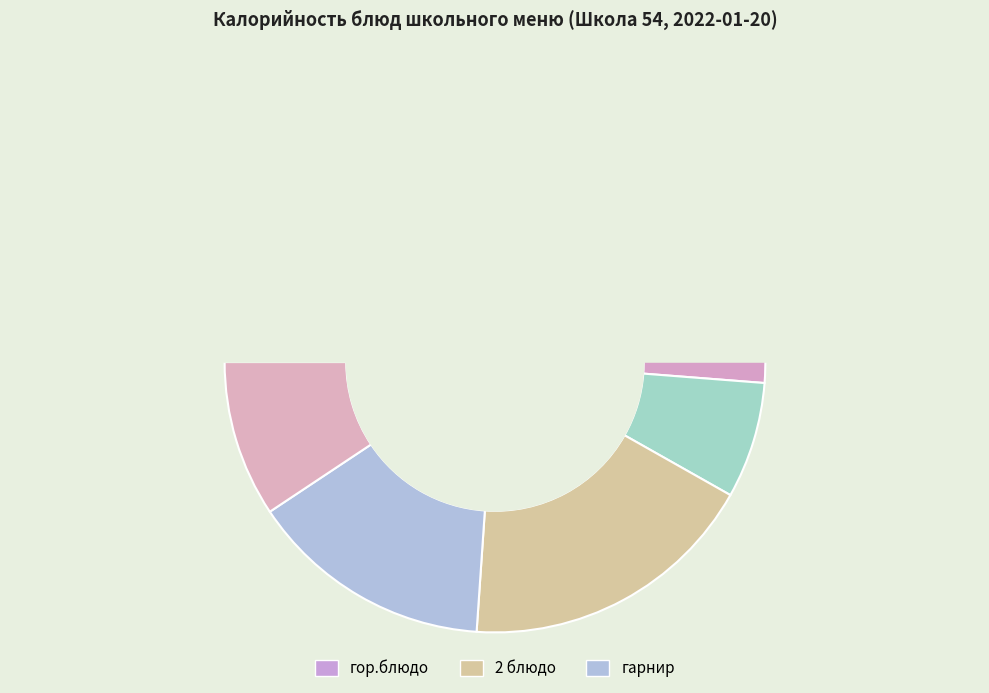

To the nearest percent, what is the difference between the largest and smallest slice percentages?

20%